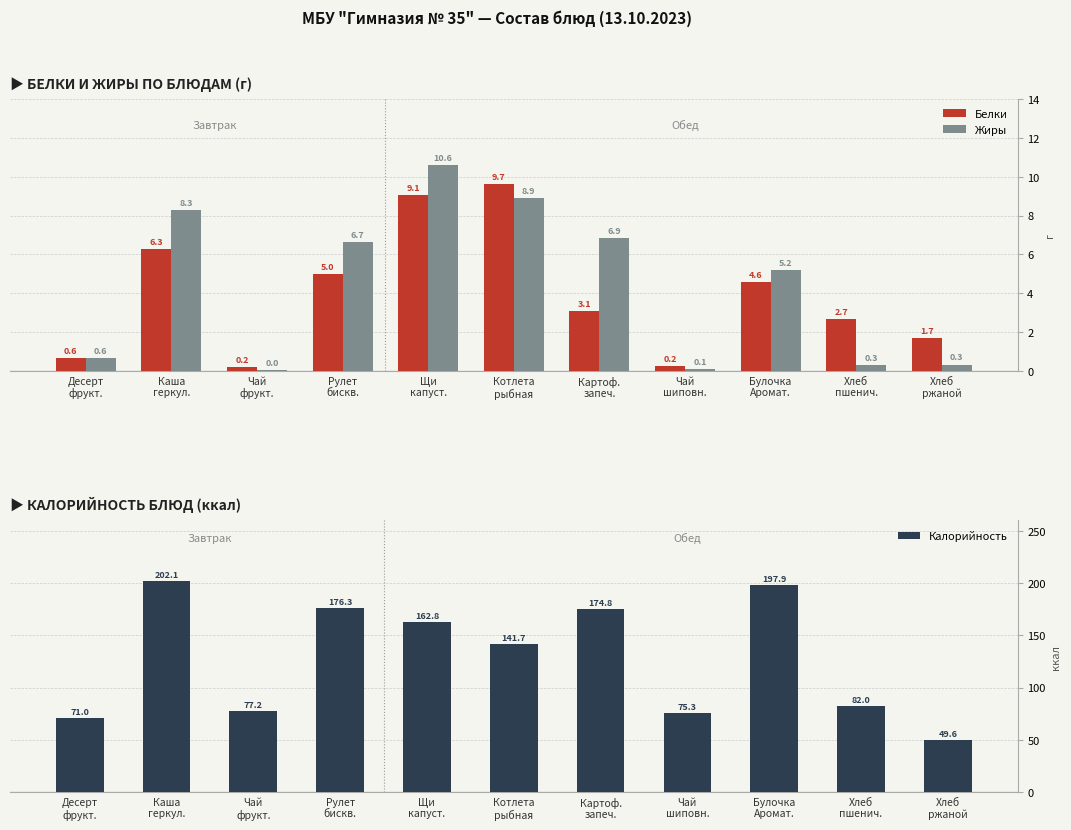

Which series has the widest spread of values?

Калорийность